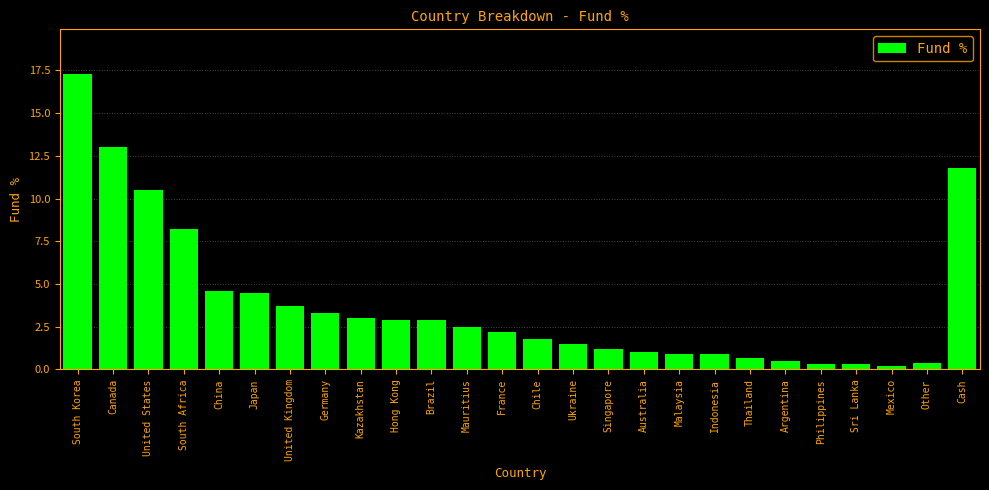

Reading right to left, what are all the values shown in this chart?

11.8	0.4	0.2	0.3	0.3	0.5	0.7	0.9	0.9	1.0	1.2	1.5	1.8	2.2	2.5	2.9	2.9	3.0	3.3	3.7	4.5	4.6	8.2	10.5	13.0	17.3